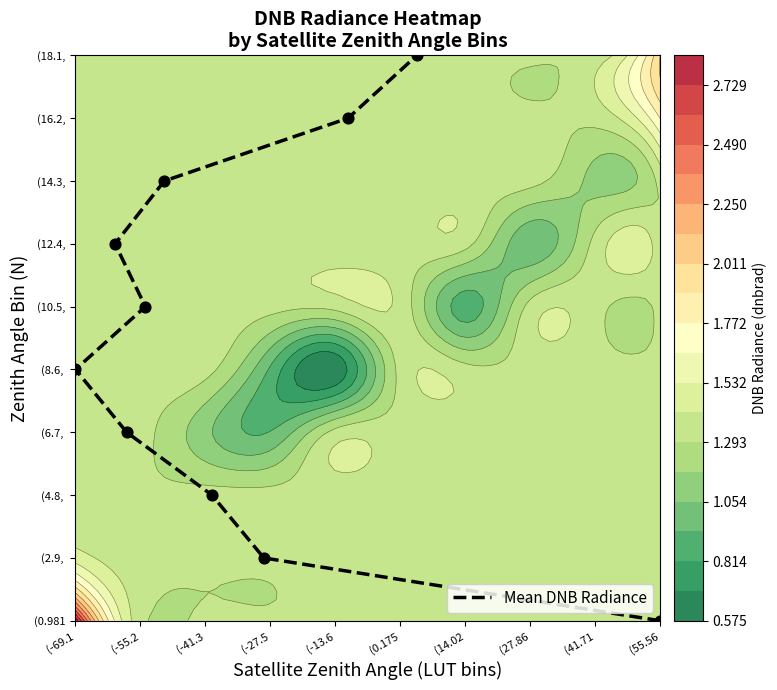

Which label corresponds to the smallest value in the chart?

(55.56